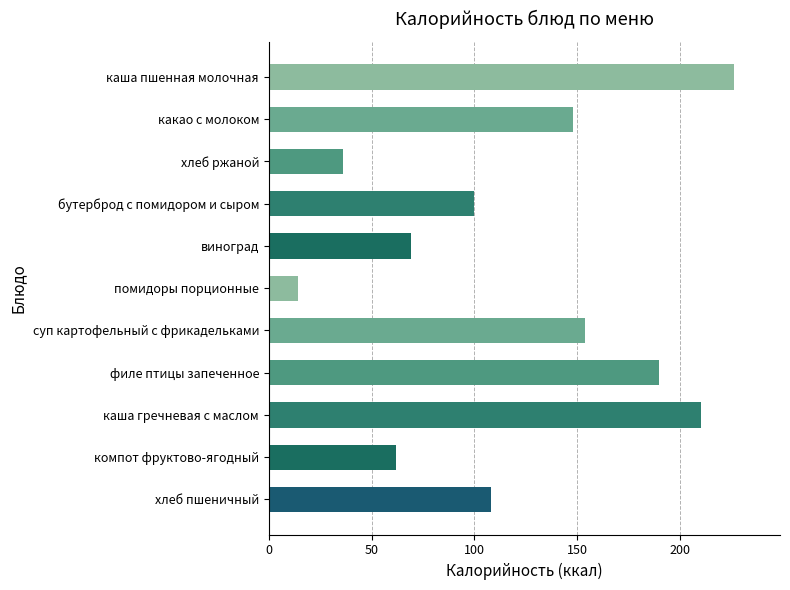

What is the change in value from каша пшенная молочная to какао с молоком?

-78